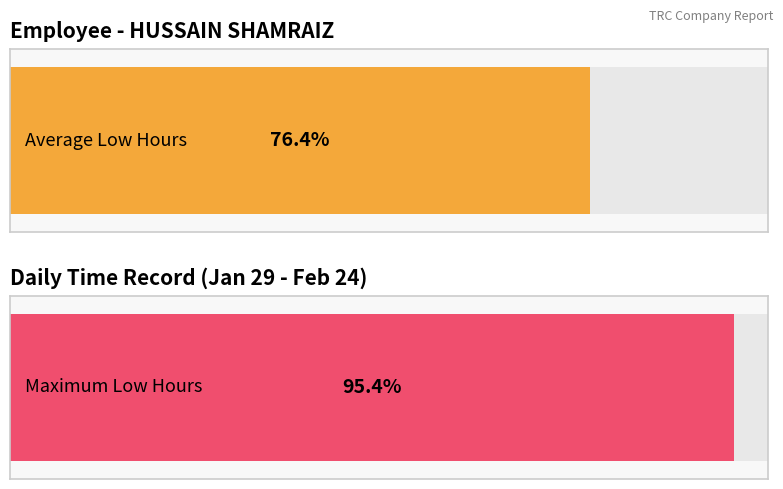

The value at 21-Thu is 23.7. True or false?

False